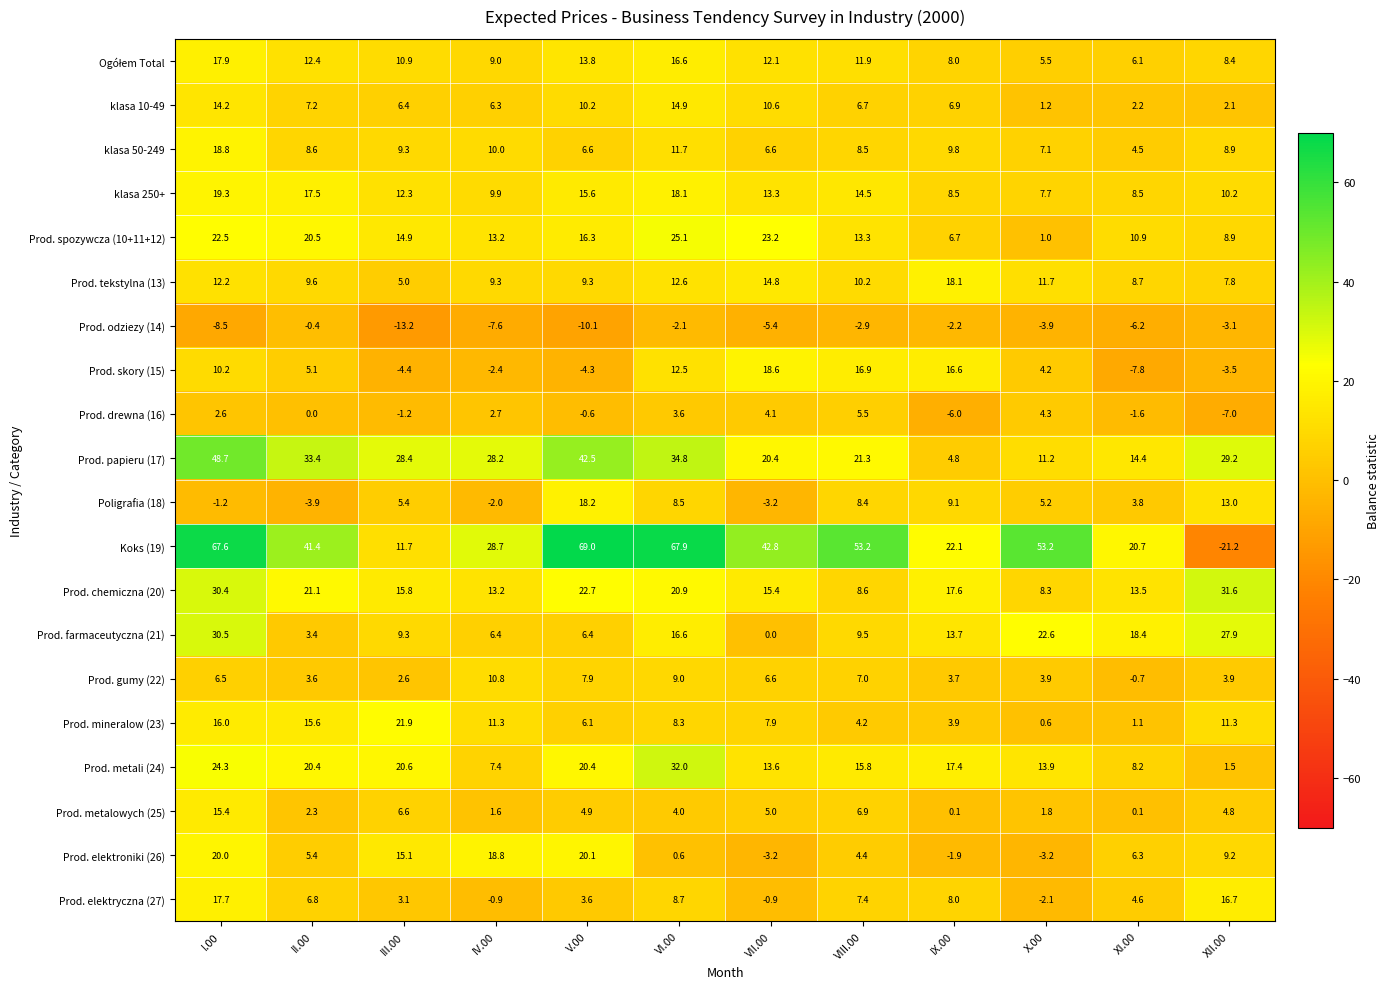

At which category is the sum across all series the highest?

I.00